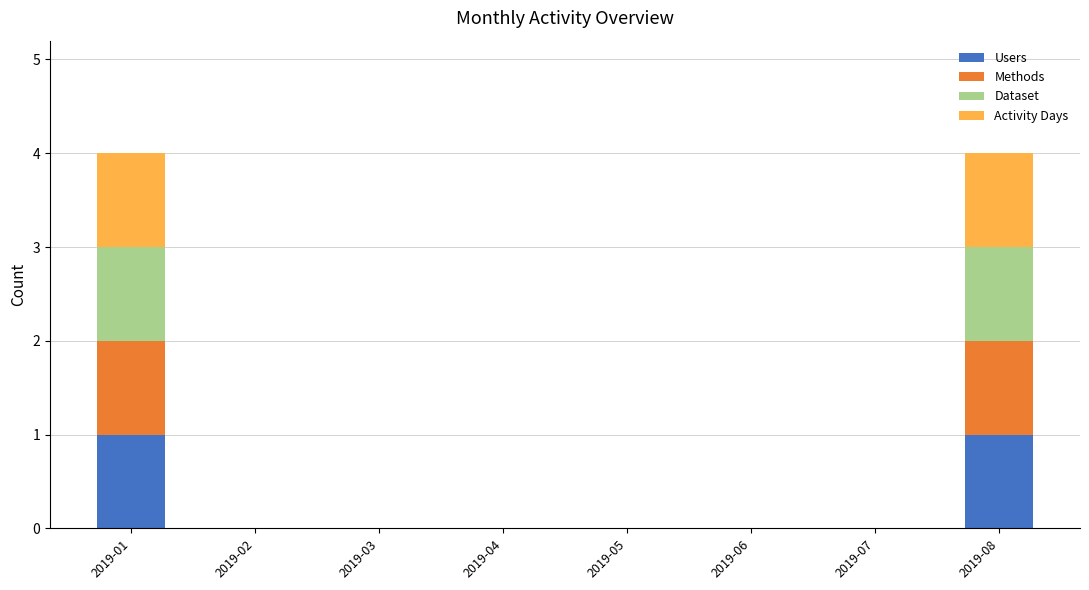

Does the chart contain stacked bars?

Yes